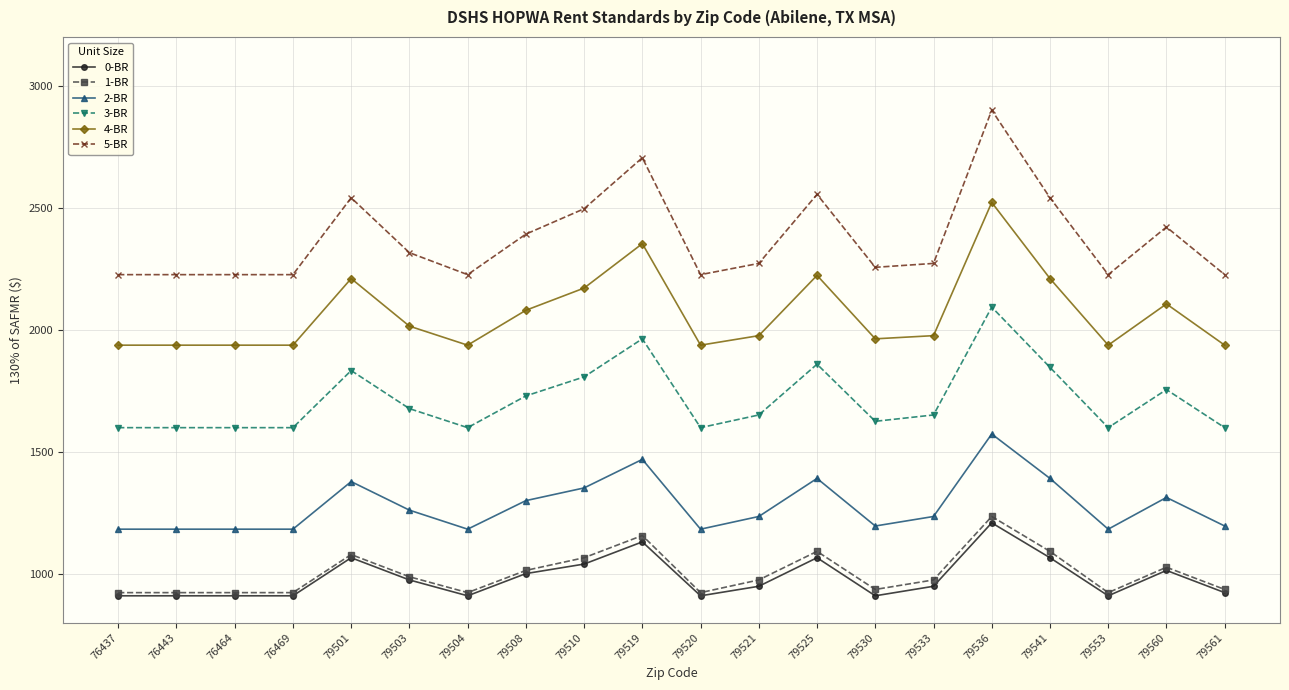

Which category has the highest value across all series?

79536